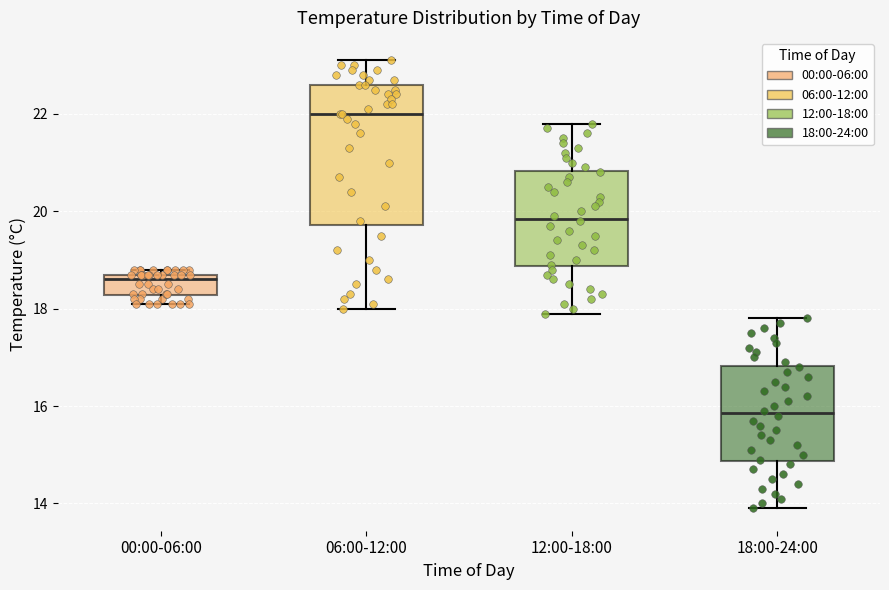

Where does the upper whisker of the box for 06:00-12:00 end on the y-axis? The values are not printed on the chart, so give them approximately, as read against the axis.

23.2